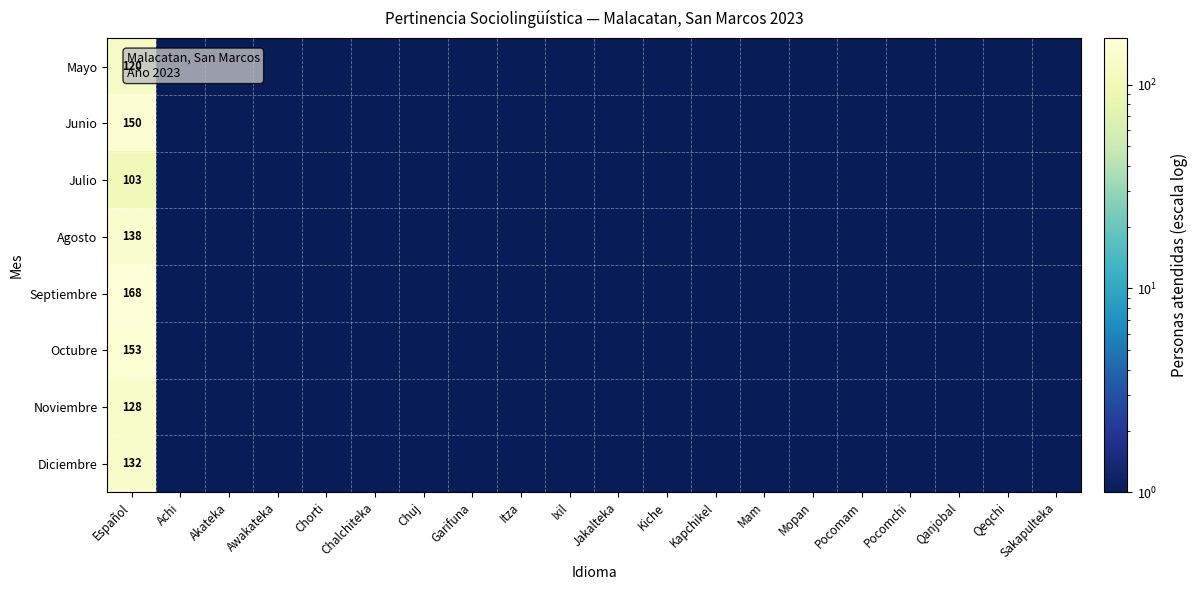

What is the minimum value for Diciembre?

1